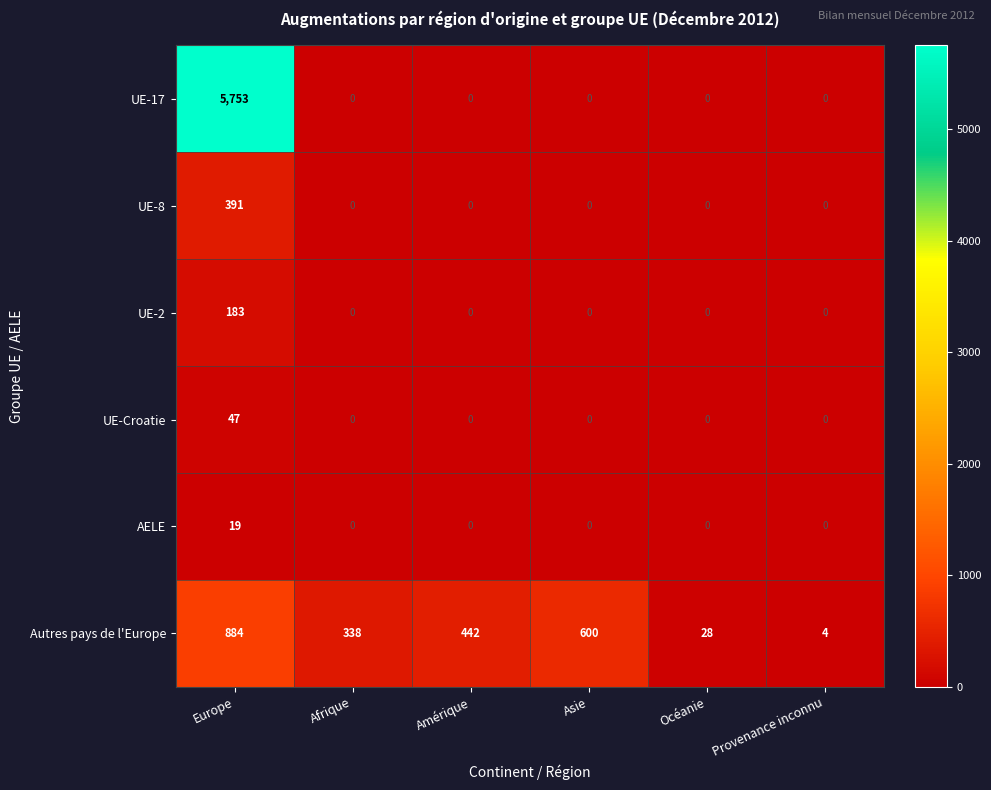

At which category is the sum across all series the highest?

Europe